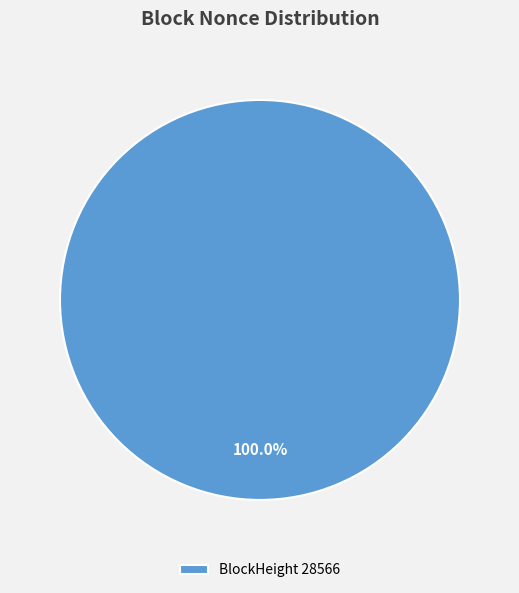

Which category accounts for the majority?

BlockHeight 28566